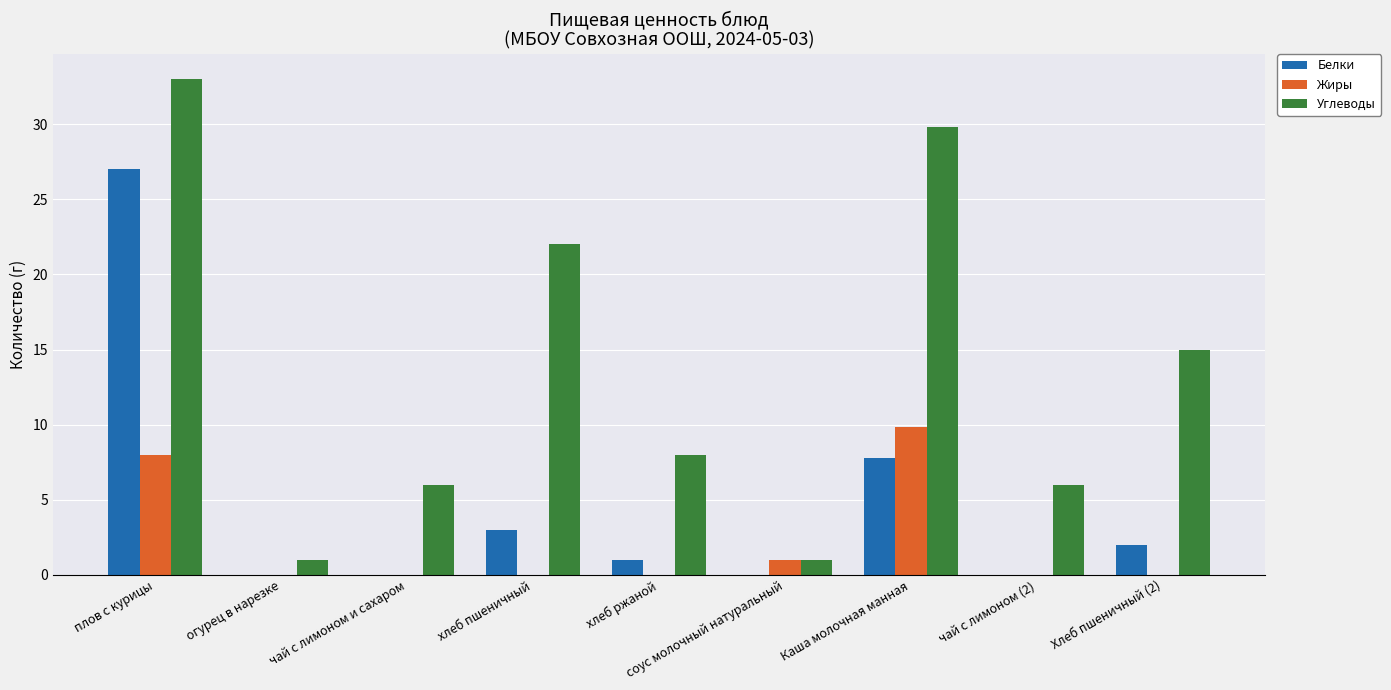

Does the chart contain stacked bars?

No